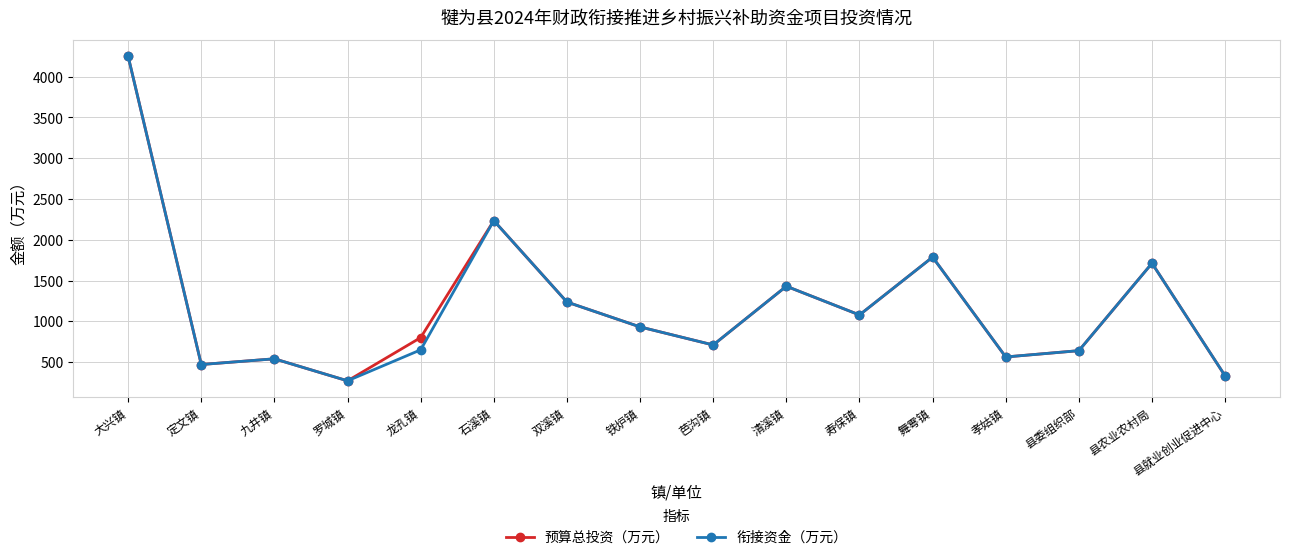

What is the average value of the 衔接资金（万元） series?

1177.0